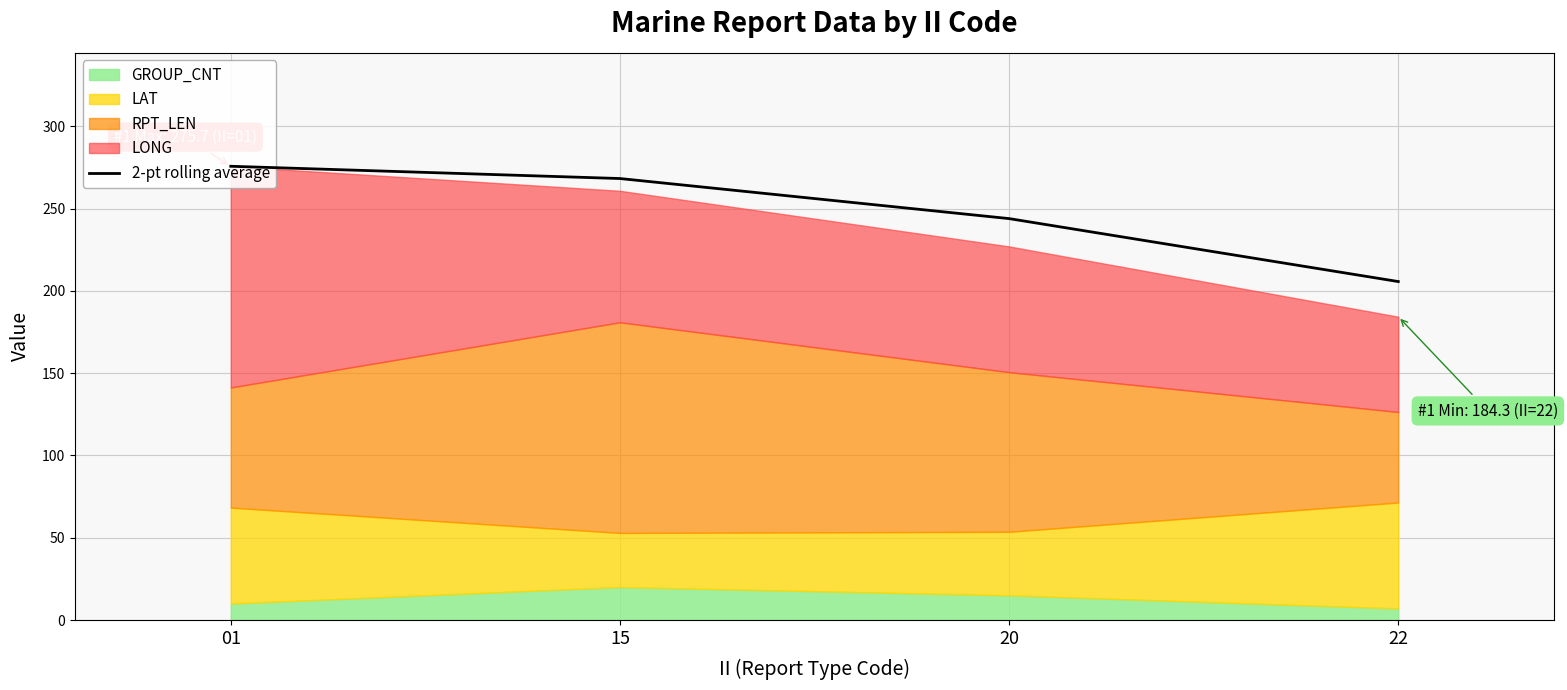

How many data points are above 268?

2